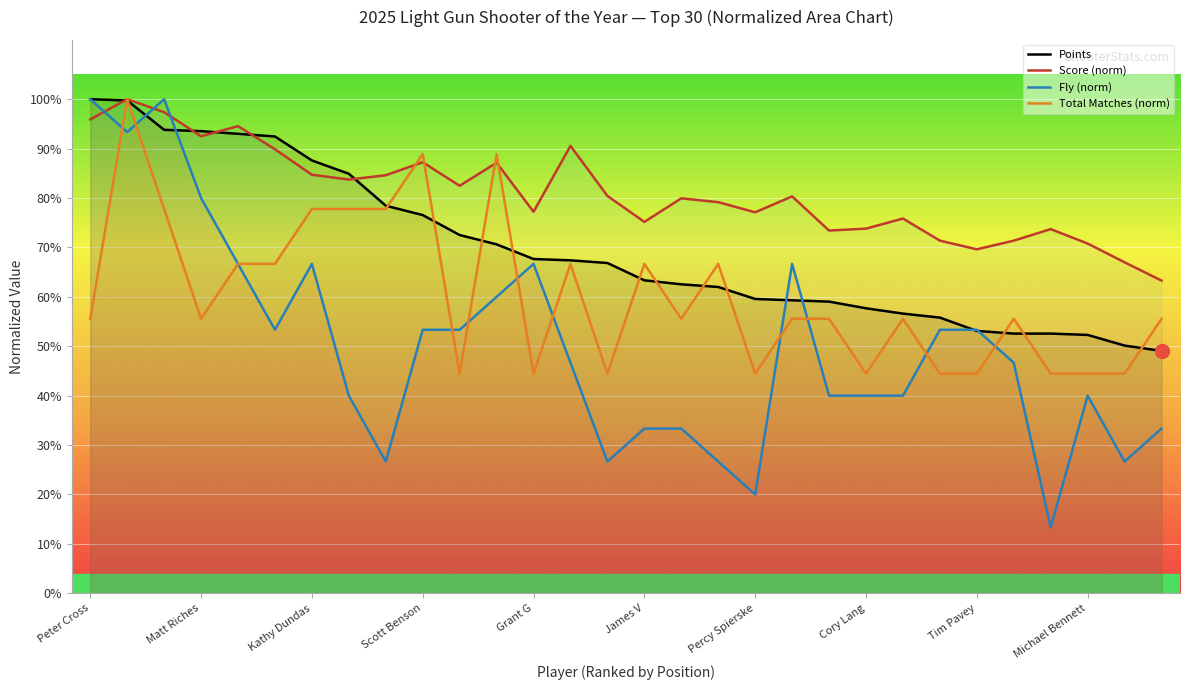

At which category does Total Matches reach its first local peak?

Vince Vaina